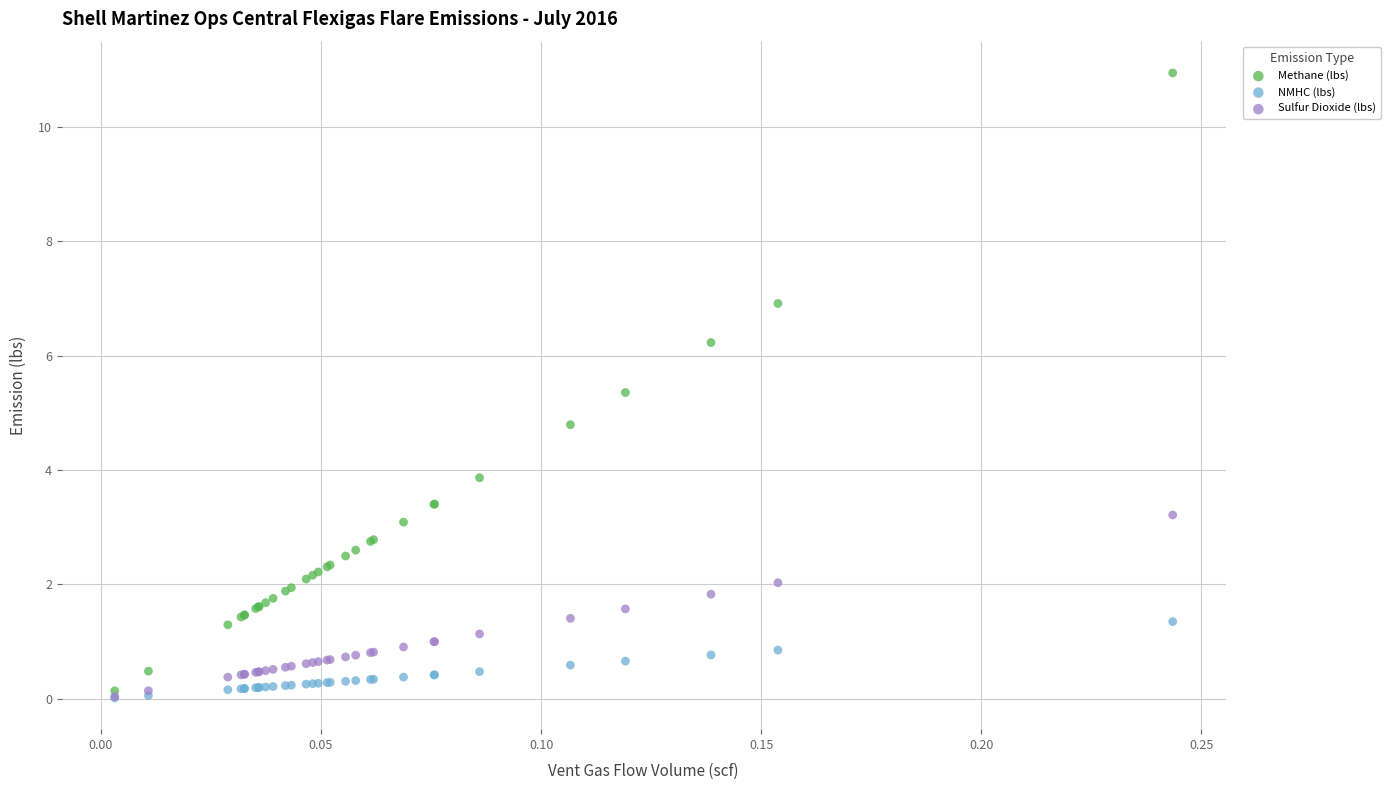

Which series has the widest spread of Y values?

Methane (lbs)